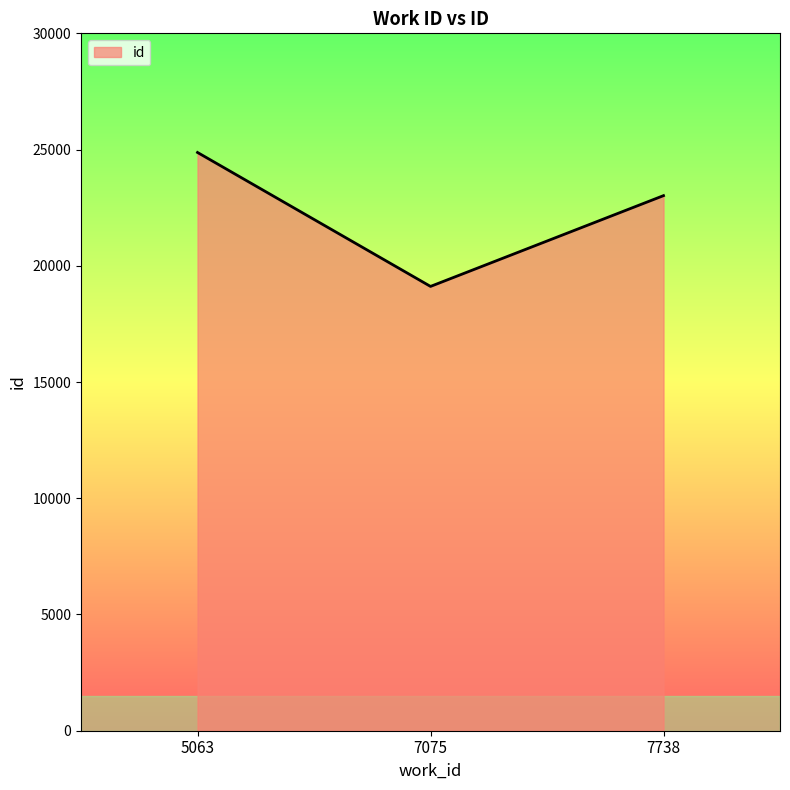

Rank the categories by value from lowest to highest.

7075, 7738, 5063